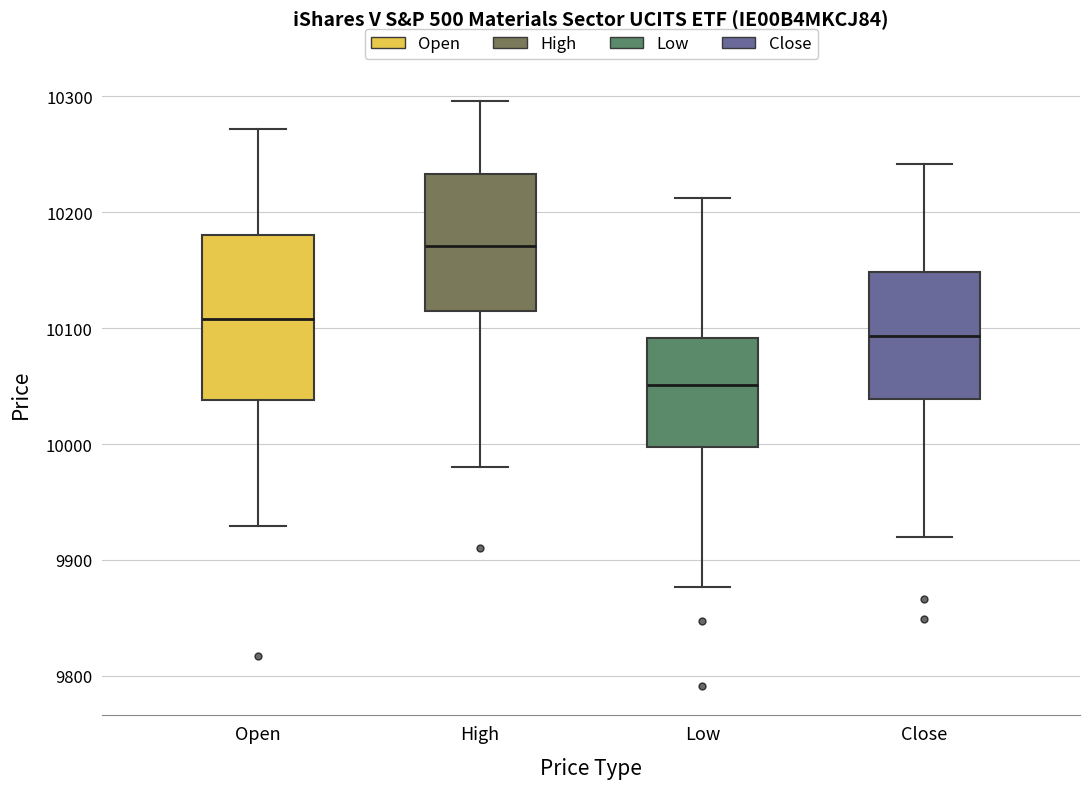

Which box has the highest median line?

High